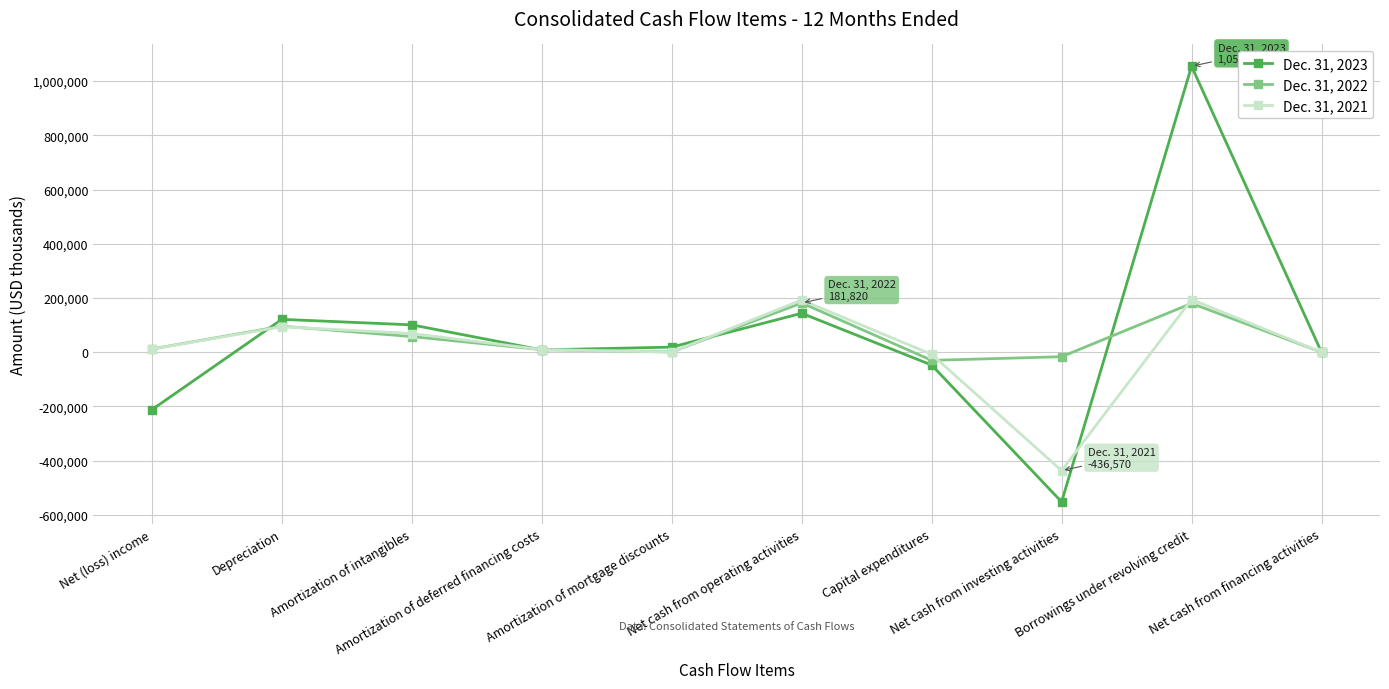

At how many categories does at least one series exceed 358741?

1